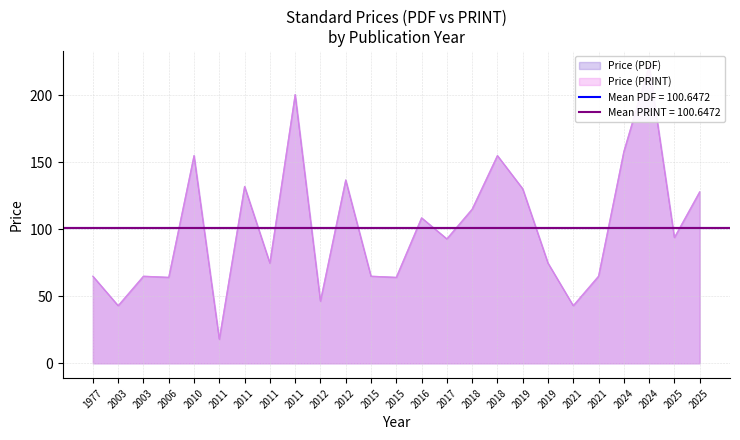

How many interior local peaks does the Price (PDF) series have?

7